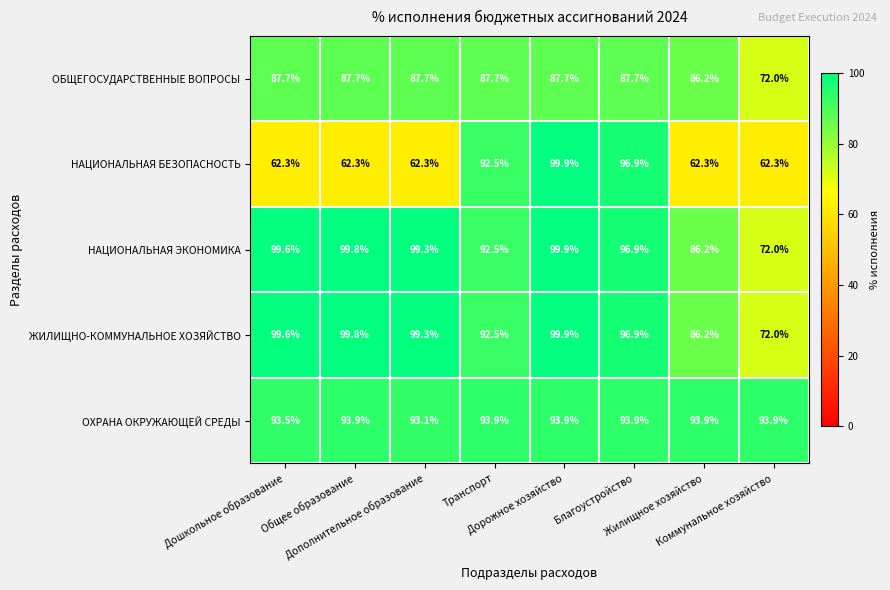

What is the difference between the maximum and minimum values in the НАЦИОНАЛЬНАЯ ЭКОНОМИКА series?

27.9